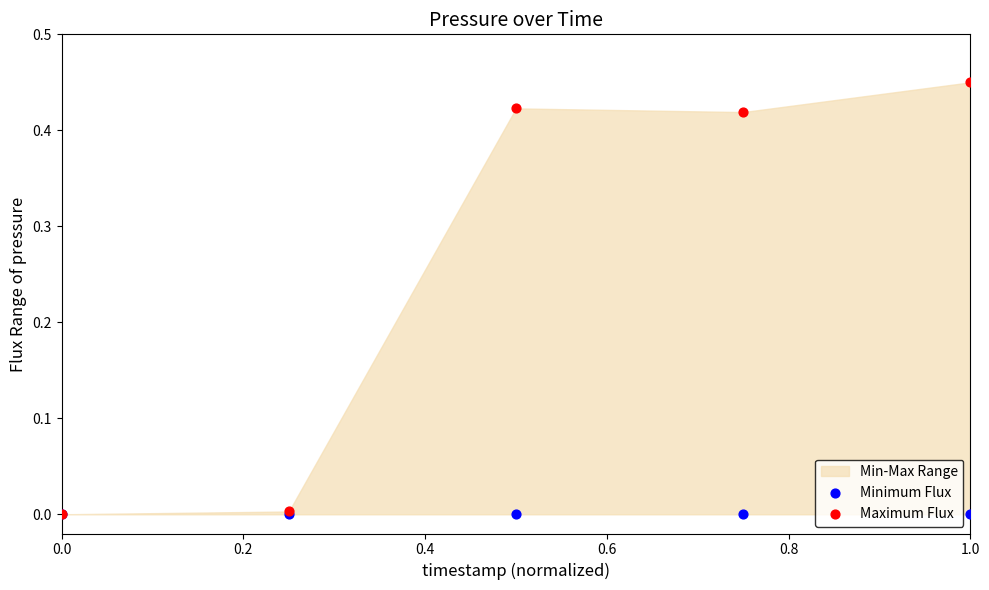

Which series contains the highest Y value?

Maximum Flux